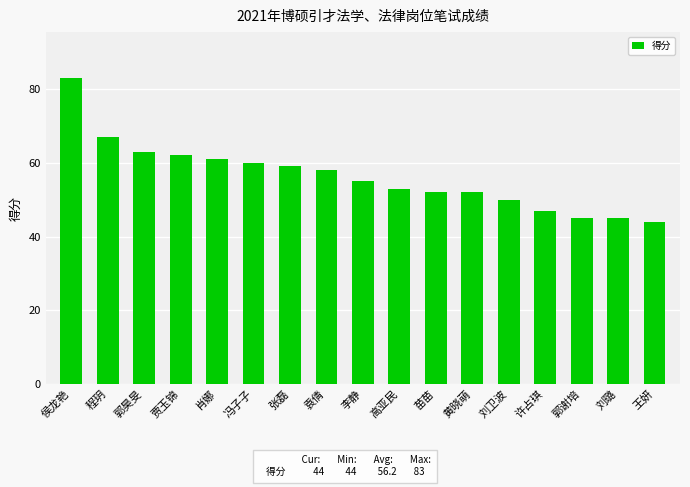

Reading left to right, transcribe all the data shown in this chart.

83	67	63	62	61	60	59	58	55	53	52	52	50	47	45	45	44